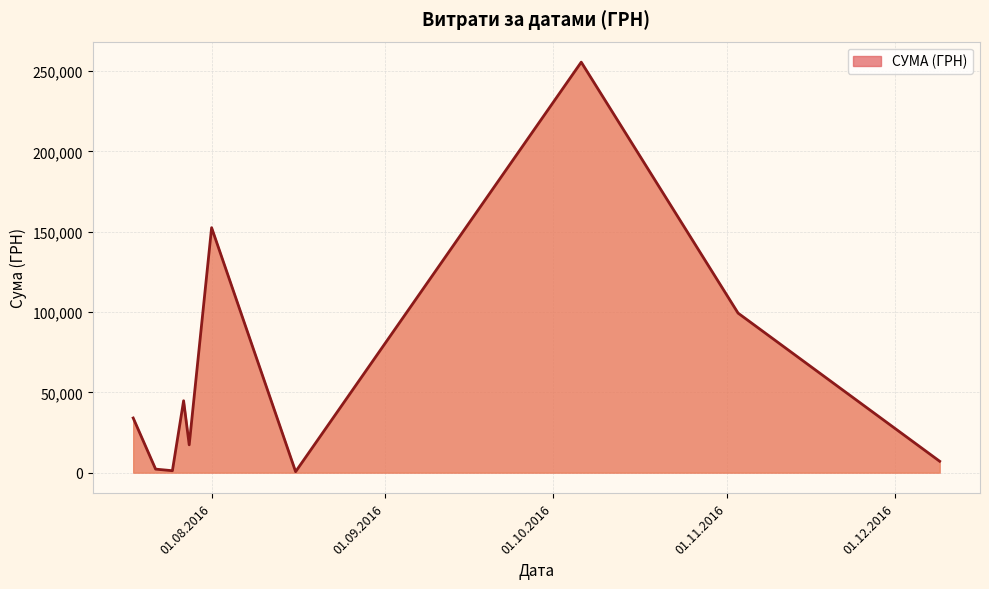

What is the greatest value displayed?

255550.2